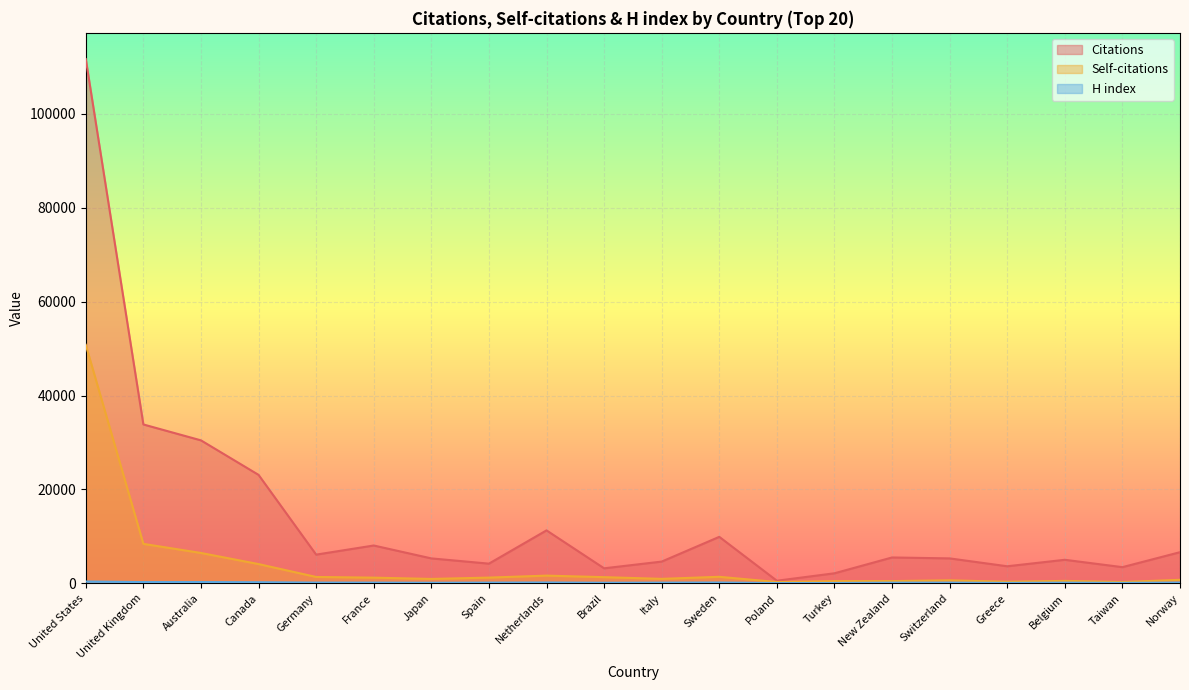

At which category does Self-citations reach its first local valley?

Japan